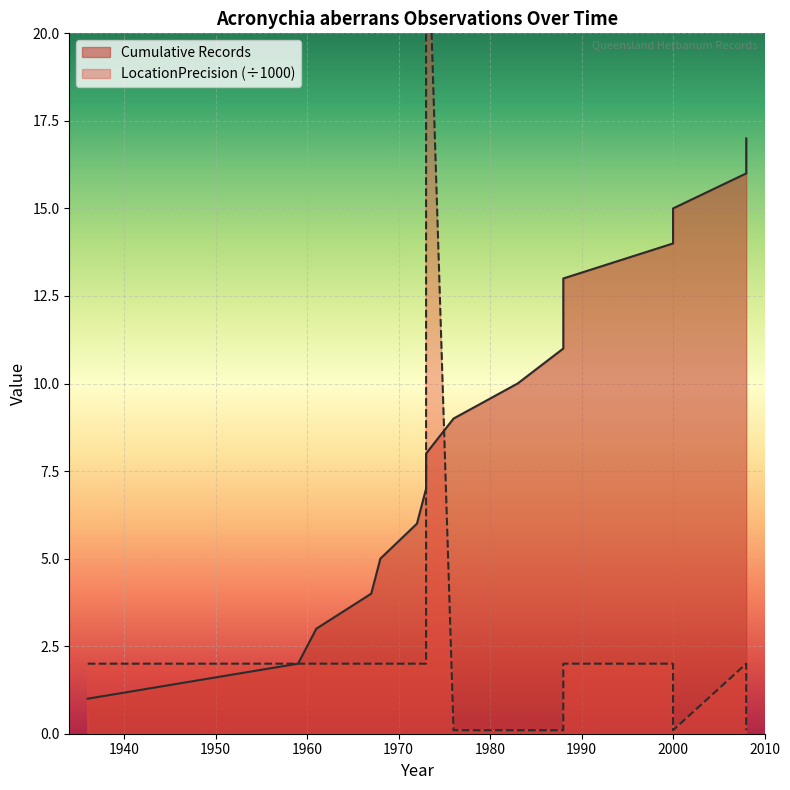

Rank the series at 1936 from highest to lowest value.

LocationPrecision, Cumulative Records